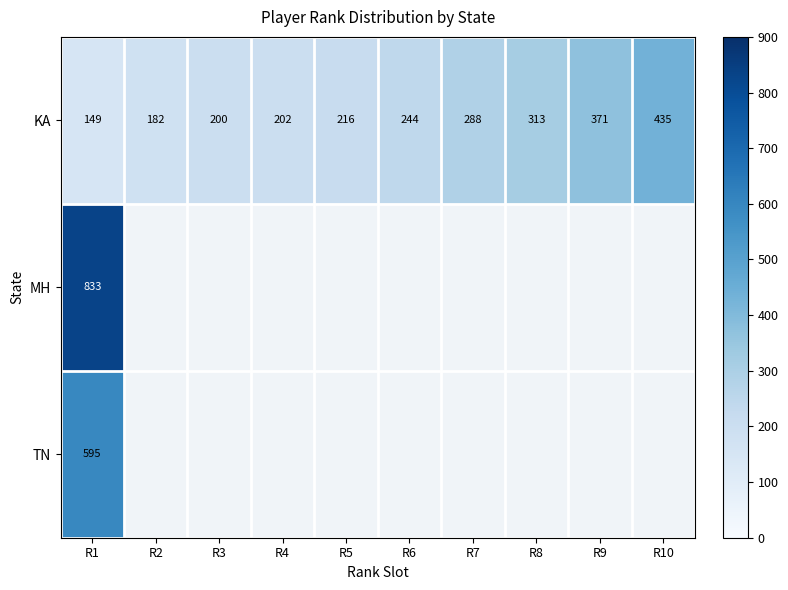

What is the sum of all KA values?

2600